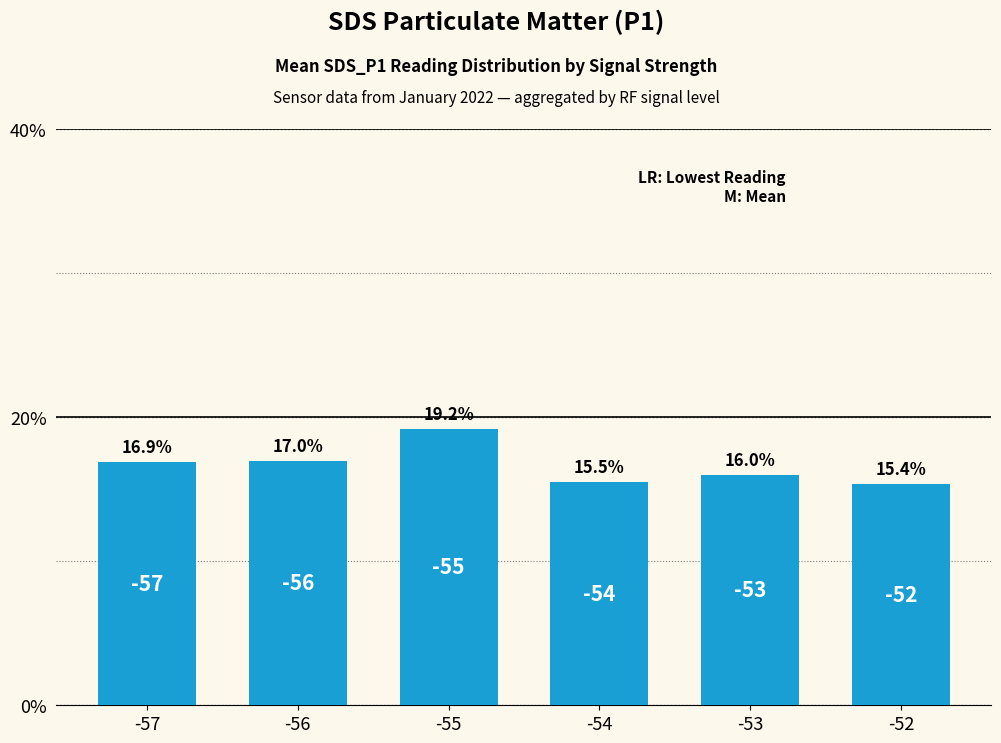

Between -52 and -53, which is larger?

-53